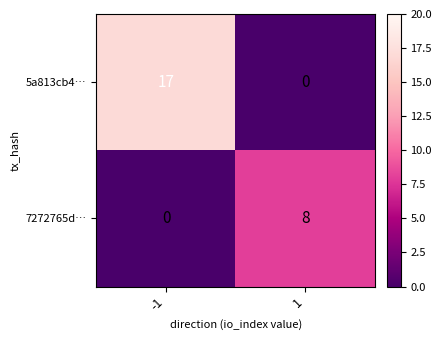

Reading left to right, transcribe all the data shown in this chart.

5a813cb4…: 17	0
7272765d…: 0	8